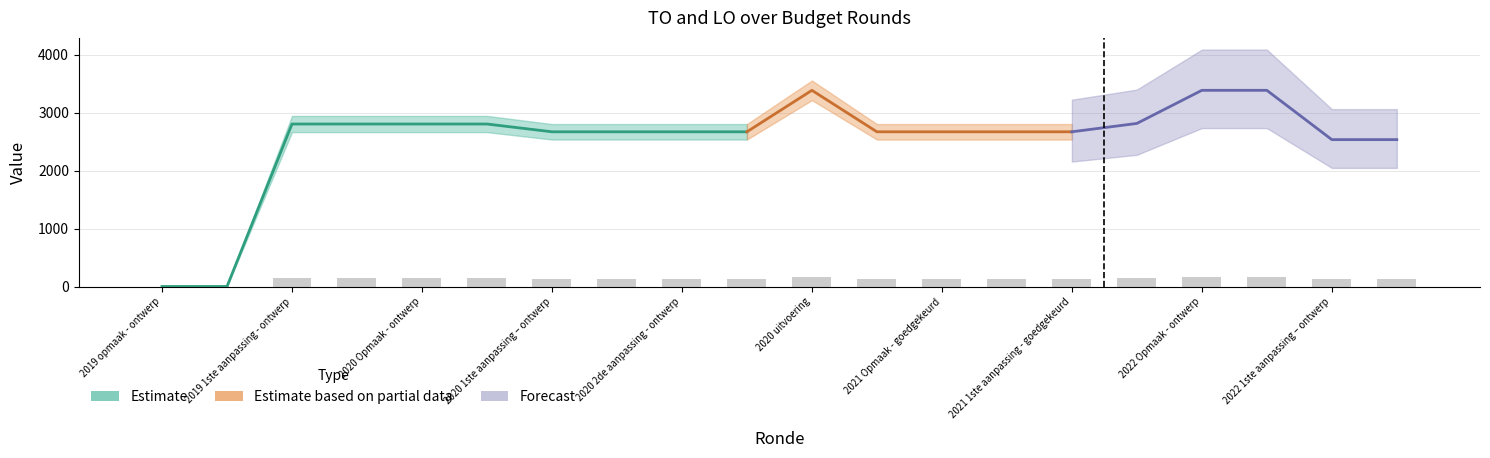

What is the approximate value at 2020 uitvoering?

169.2